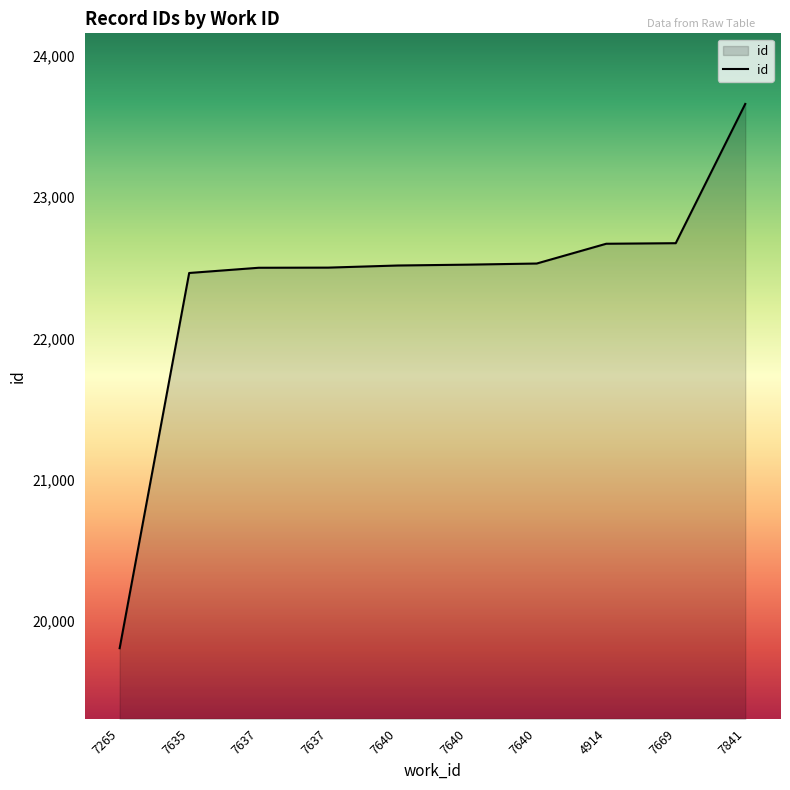

Where does the data first go above 22522?

7640